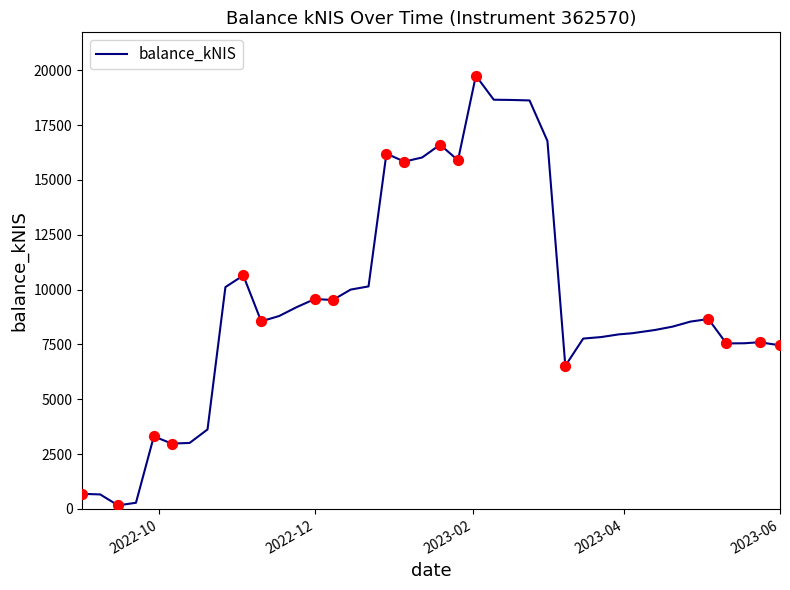

What is the maximum value shown in the chart?

19750.9